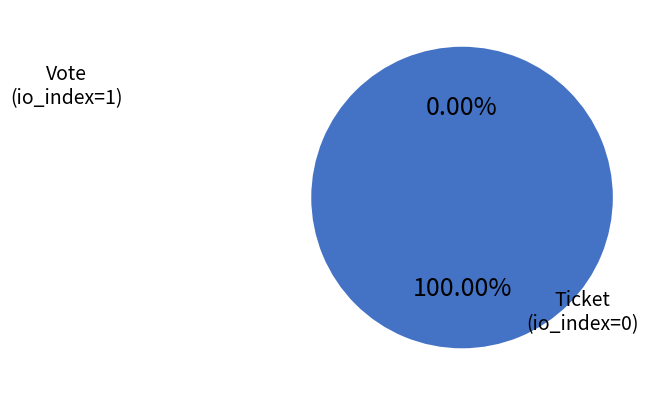

What is the smallest slice in the pie chart?

Ticket (io_index=0)